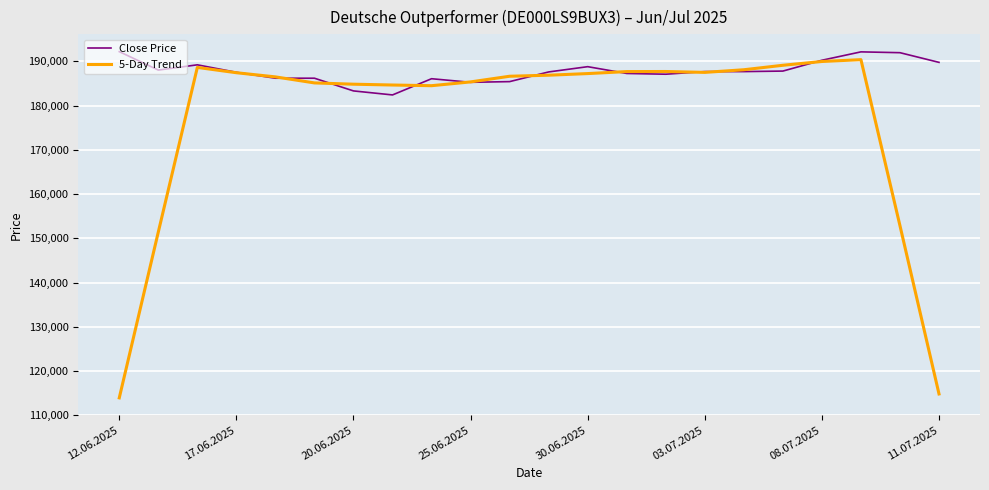

Rank the series by their average value, from lowest to highest.

5-Day Trend, Close Price